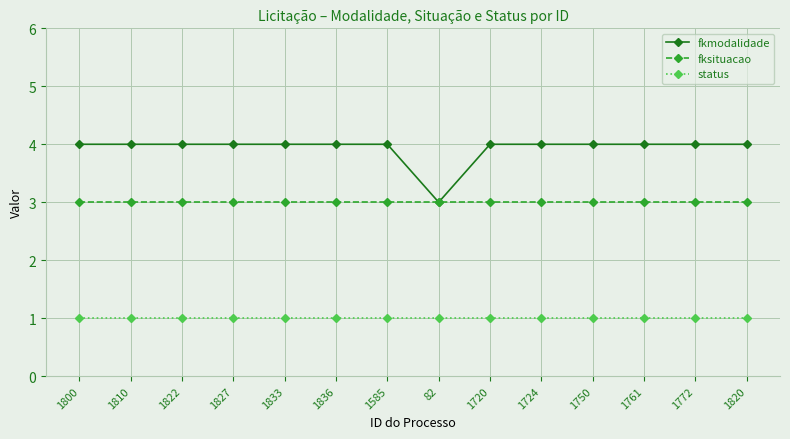

Which series has the largest total across all categories?

fkmodalidade